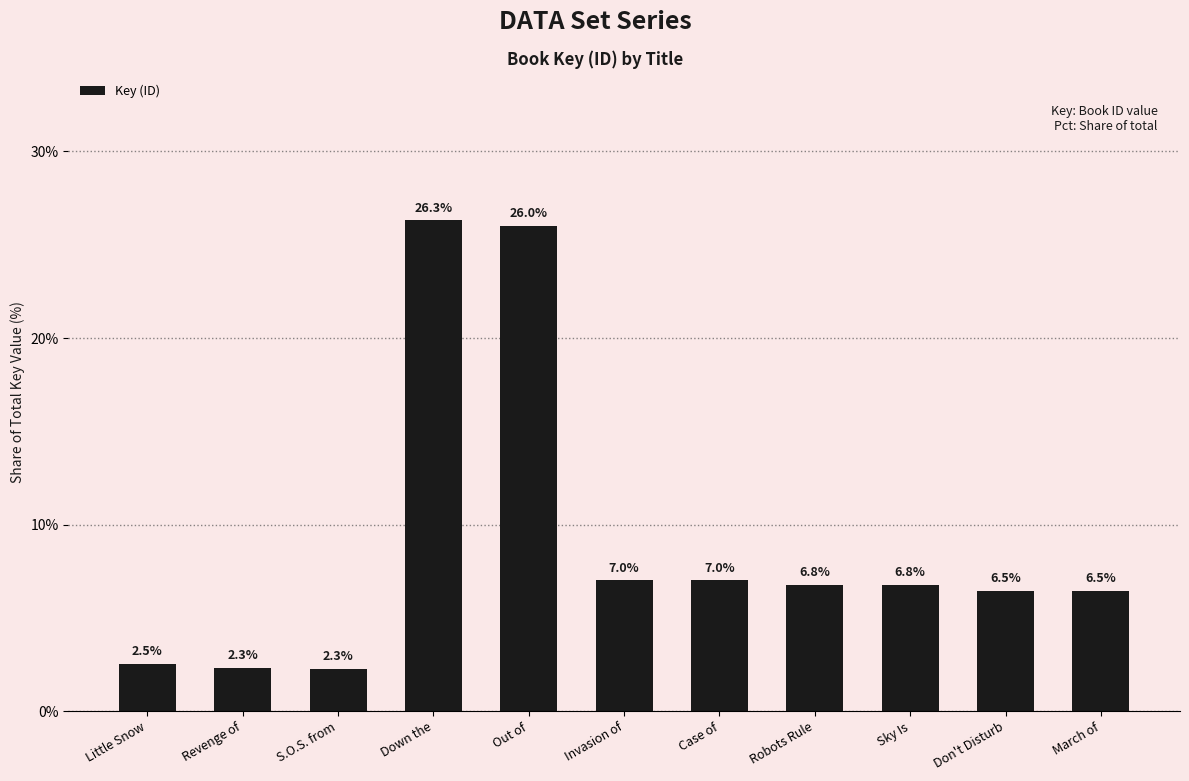

How many distinct data groups are displayed?

1